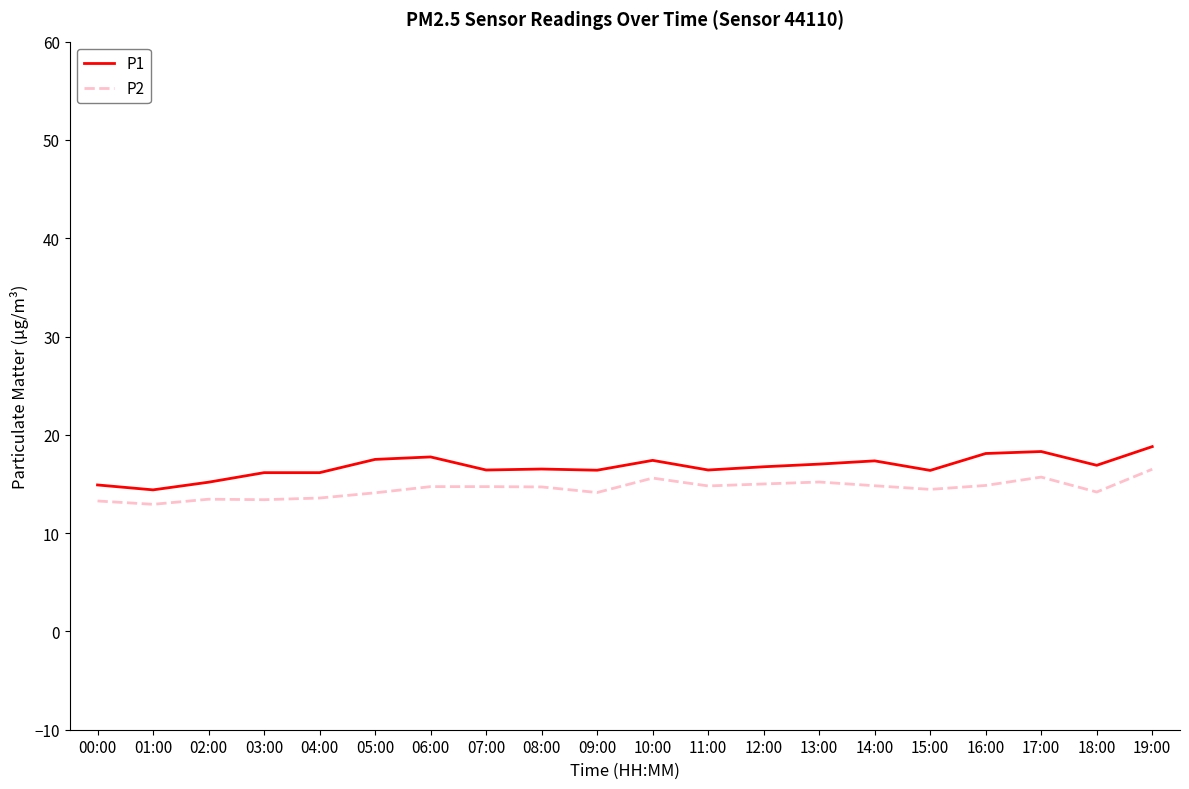

What is the sum of the P2 values at 14:00 and 11:00?

29.6